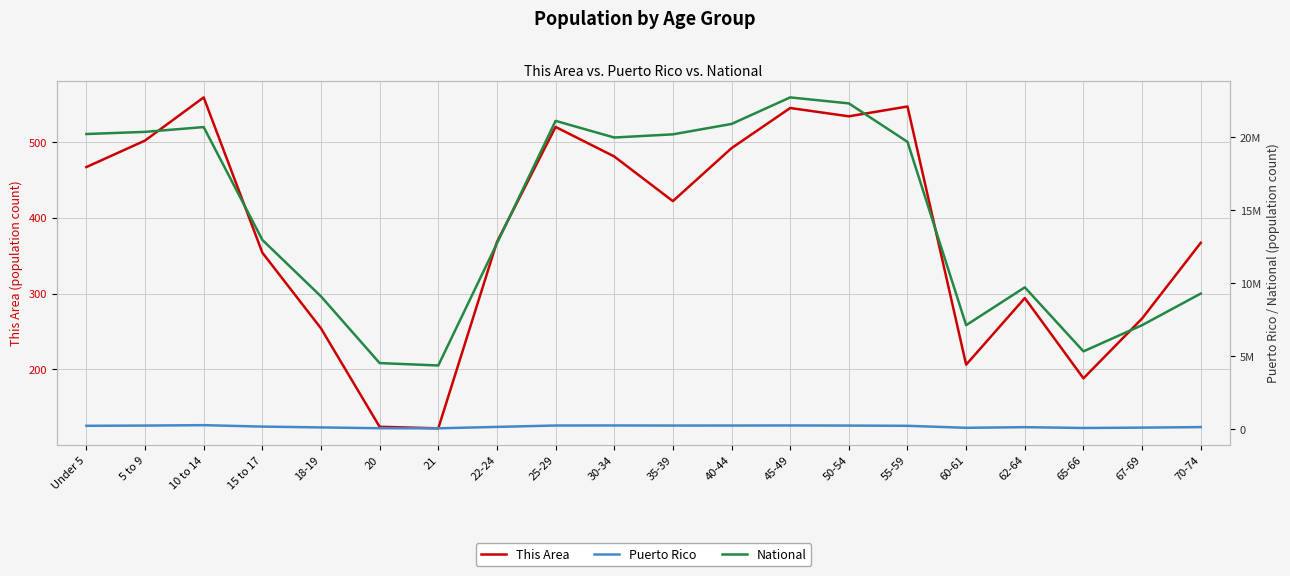

True or false: Puerto Rico and This Area intersect in this chart.

False